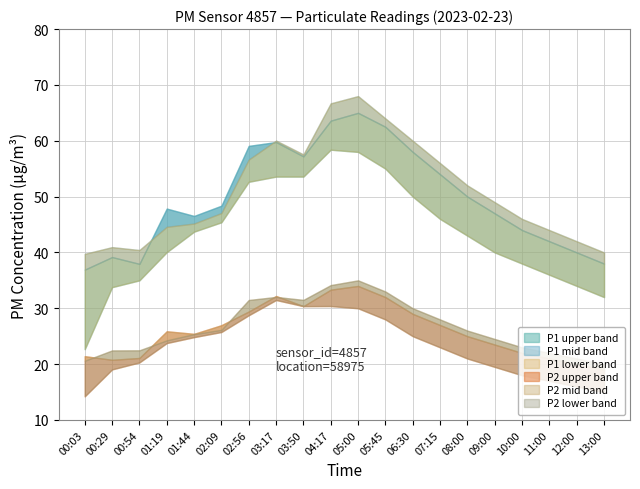

True or false: P1 has more than 0 points higher than both neighbors.

True